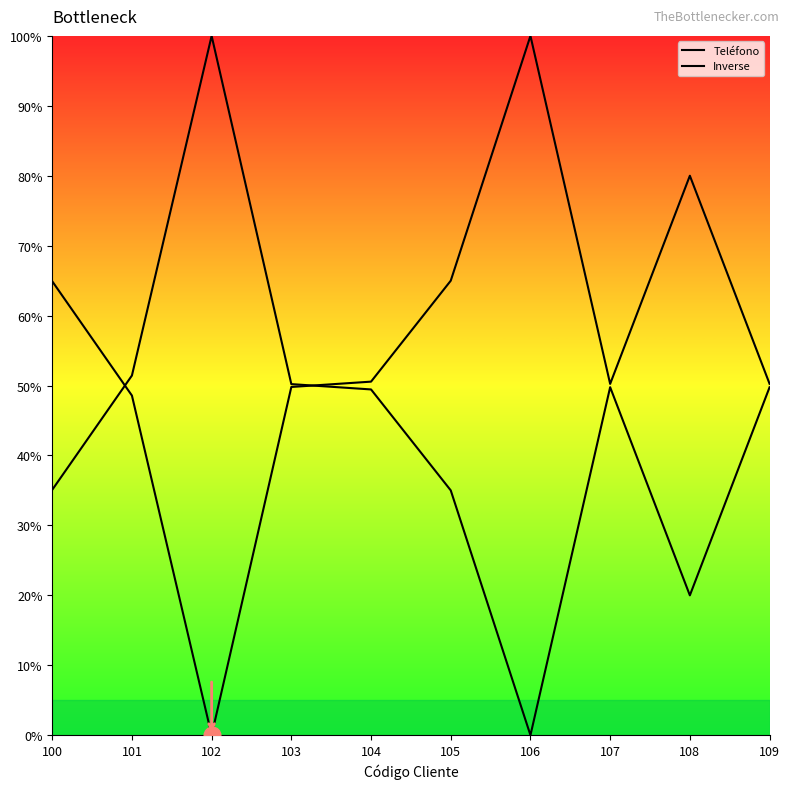

What is the greatest value displayed?

100.0